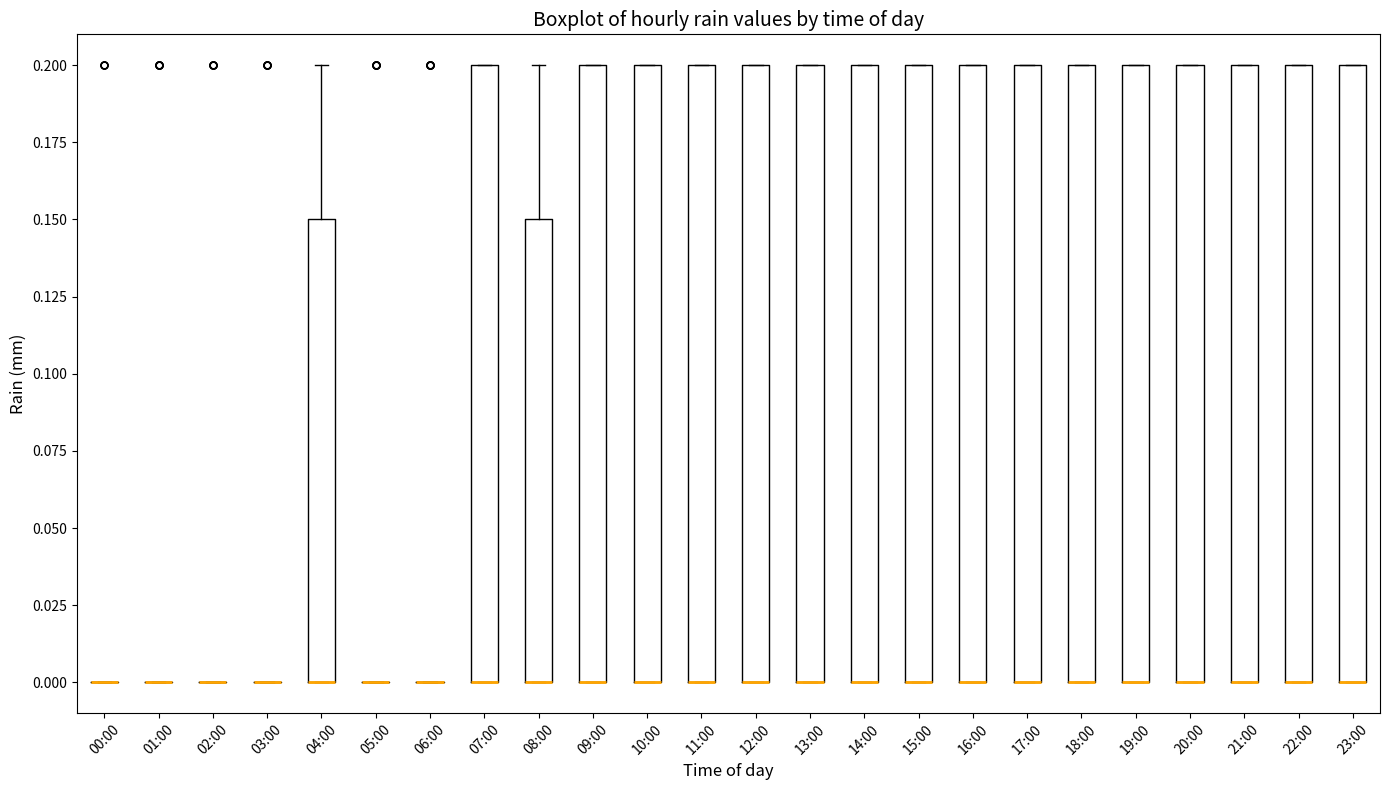

Reading left to right, transcribe this box plot: for each box, give where its median line is, the range the box spans, and where its two whiskers end, as read against the y-axis. The values are not printed on the chart, so give them approximately, as read against the axis.

00:00: box collapsed to a line at 0.00, whiskers 0.00 to 0.00
01:00: box collapsed to a line at 0.00, whiskers 0.00 to 0.00
02:00: box collapsed to a line at 0.00, whiskers 0.00 to 0.00
03:00: box collapsed to a line at 0.00, whiskers 0.00 to 0.00
04:00: median 0.00 (drawn on the box's lower edge), box 0.00 to 0.15, whiskers 0.00 to 0.20
05:00: box collapsed to a line at 0.00, whiskers 0.00 to 0.00
06:00: box collapsed to a line at 0.00, whiskers 0.00 to 0.00
07:00: median 0.00 (drawn on the box's lower edge), box 0.00 to 0.20, whiskers 0.00 to 0.20
08:00: median 0.00 (drawn on the box's lower edge), box 0.00 to 0.15, whiskers 0.00 to 0.20
09:00: median 0.00 (drawn on the box's lower edge), box 0.00 to 0.20, whiskers 0.00 to 0.20
10:00: median 0.00 (drawn on the box's lower edge), box 0.00 to 0.20, whiskers 0.00 to 0.20
11:00: median 0.00 (drawn on the box's lower edge), box 0.00 to 0.20, whiskers 0.00 to 0.20
12:00: median 0.00 (drawn on the box's lower edge), box 0.00 to 0.20, whiskers 0.00 to 0.20
13:00: median 0.00 (drawn on the box's lower edge), box 0.00 to 0.20, whiskers 0.00 to 0.20
14:00: median 0.00 (drawn on the box's lower edge), box 0.00 to 0.20, whiskers 0.00 to 0.20
15:00: median 0.00 (drawn on the box's lower edge), box 0.00 to 0.20, whiskers 0.00 to 0.20
16:00: median 0.00 (drawn on the box's lower edge), box 0.00 to 0.20, whiskers 0.00 to 0.20
17:00: median 0.00 (drawn on the box's lower edge), box 0.00 to 0.20, whiskers 0.00 to 0.20
18:00: median 0.00 (drawn on the box's lower edge), box 0.00 to 0.20, whiskers 0.00 to 0.20
19:00: median 0.00 (drawn on the box's lower edge), box 0.00 to 0.20, whiskers 0.00 to 0.20
20:00: median 0.00 (drawn on the box's lower edge), box 0.00 to 0.20, whiskers 0.00 to 0.20
21:00: median 0.00 (drawn on the box's lower edge), box 0.00 to 0.20, whiskers 0.00 to 0.20
22:00: median 0.00 (drawn on the box's lower edge), box 0.00 to 0.20, whiskers 0.00 to 0.20
23:00: median 0.00 (drawn on the box's lower edge), box 0.00 to 0.20, whiskers 0.00 to 0.20